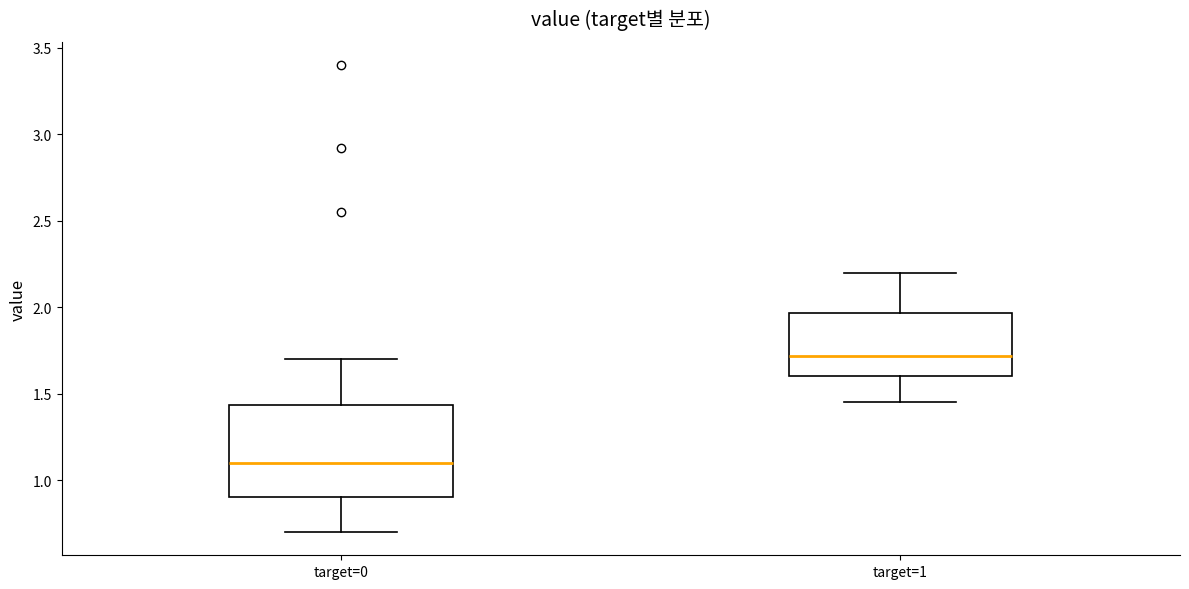

Which box's median line is the lowest?

target=0